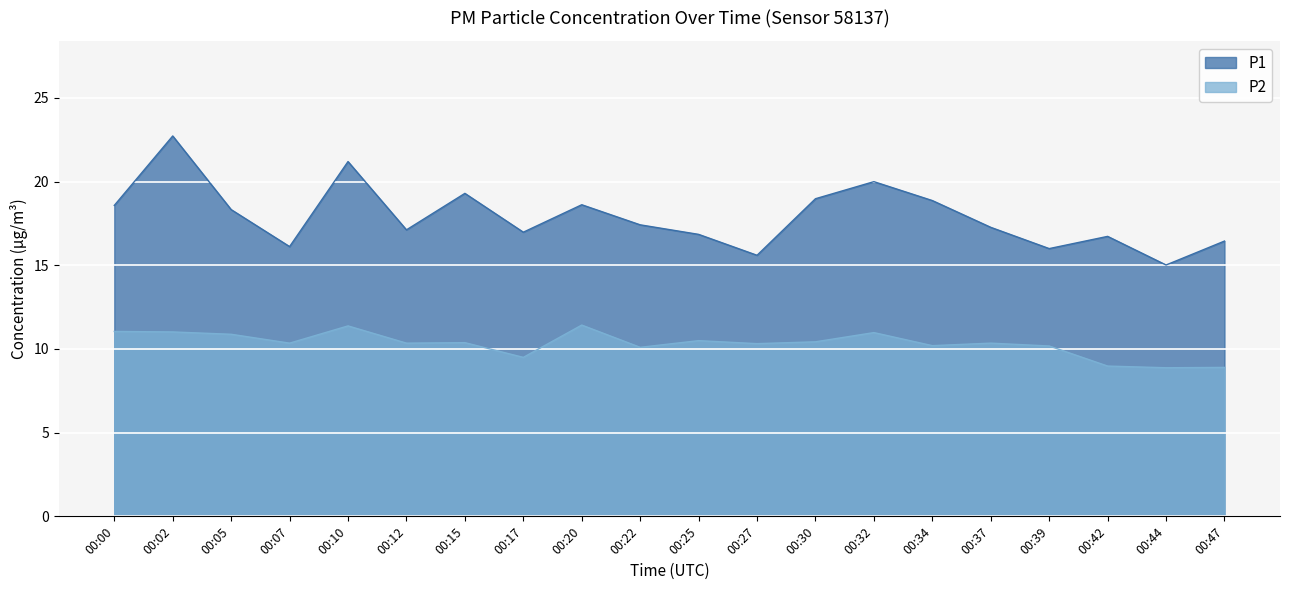

Which series has the largest range (max minus min)?

P1